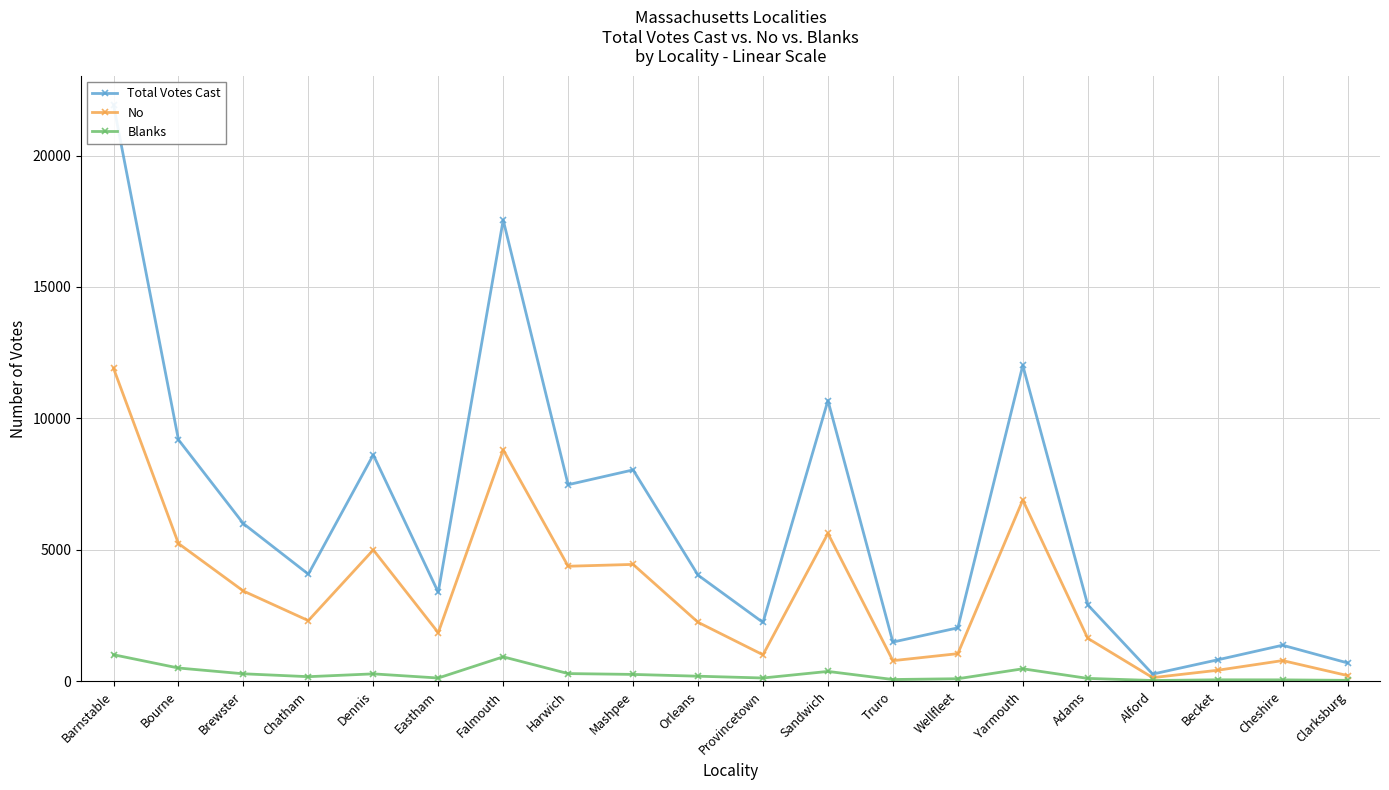

List the series in order of their peak value, highest first.

Total Votes Cast, No, Blanks